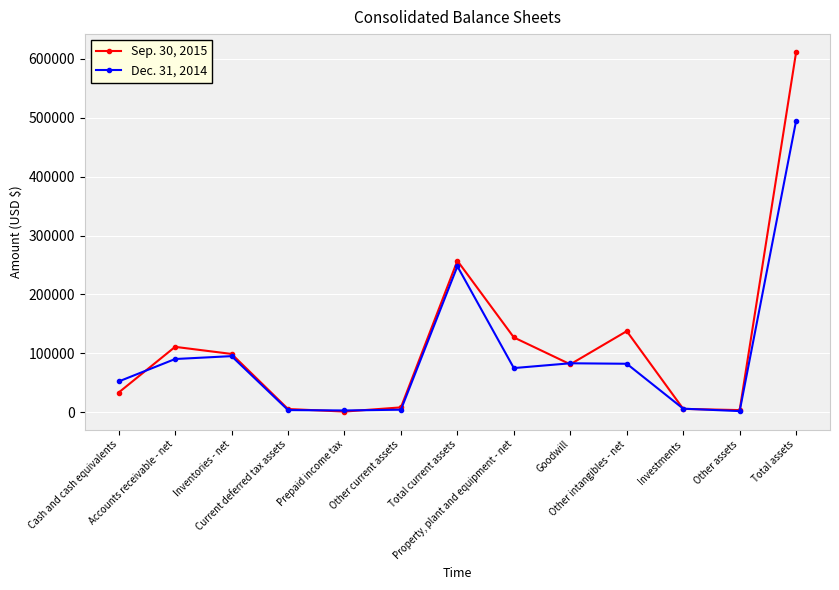

What is the difference between the maximum and minimum values in the Sep. 30, 2015 series?

610662